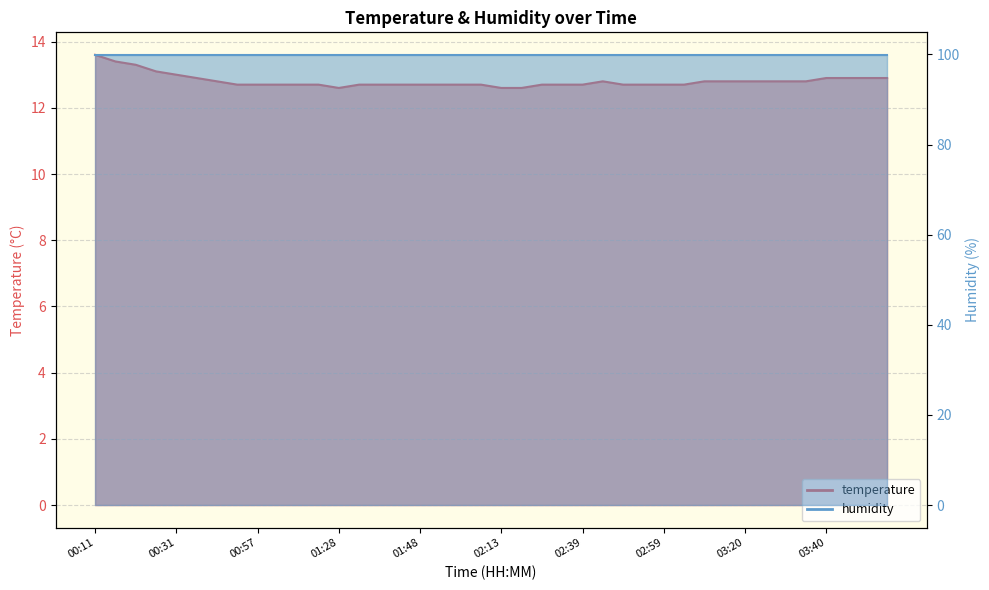

Reading right to left, transcribe all the data shown in this chart.

12.9	12.9	12.9	12.9	12.8	12.8	12.8	12.8	12.8	12.8	12.7	12.7	12.7	12.7	12.8	12.7	12.7	12.7	12.6	12.6	12.7	12.7	12.7	12.7	12.7	12.7	12.7	12.6	12.7	12.7	12.7	12.7	12.7	12.8	12.9	13.0	13.1	13.3	13.4	13.6